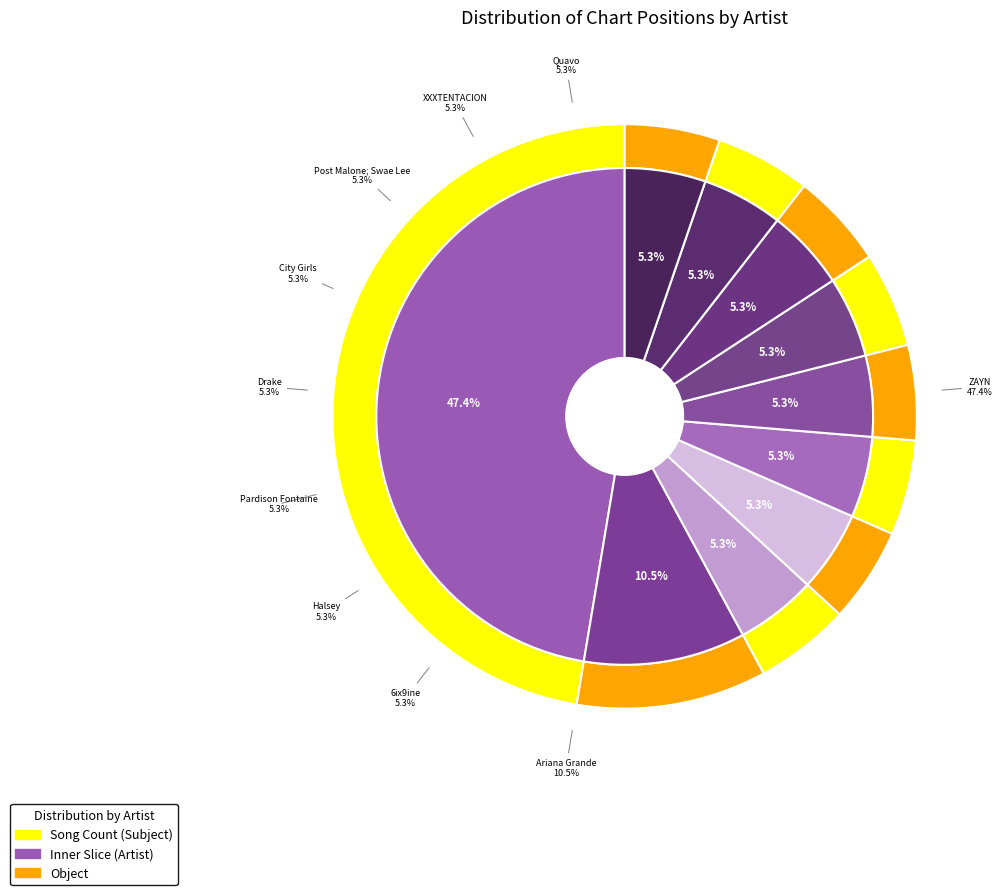

The Ariana Grande slice represents 11% of the pie. True or false?

True